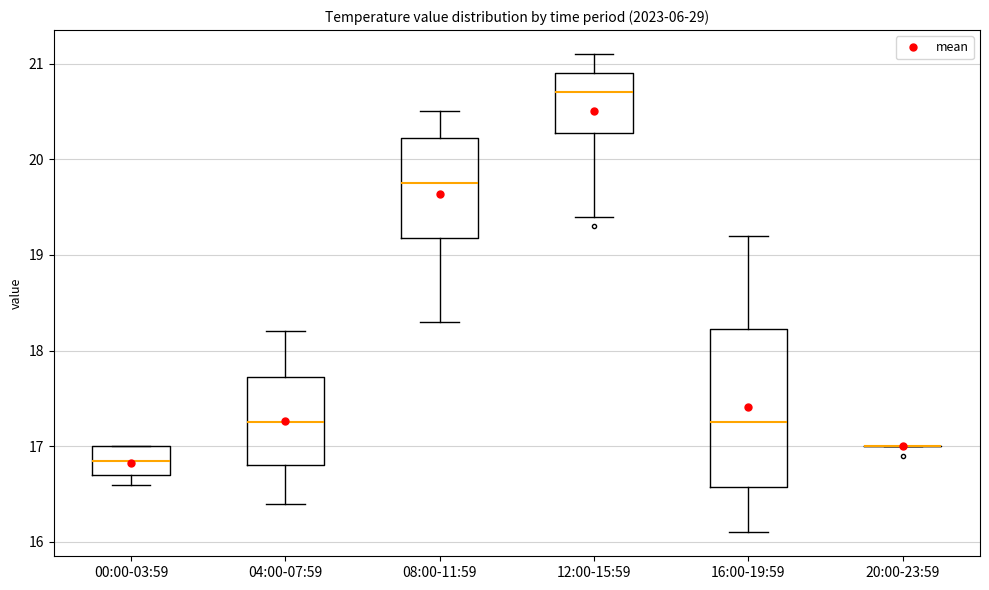

Reading left to right, transcribe this box plot: for each box, give where its median line is, the range the box spans, and where its two whiskers end, as read against the y-axis. The values are not printed on the chart, so give them approximately, as read against the axis.

00:00-03:59: median 16.9, box 16.7 to 17.0, whiskers 16.6 to 17.0
04:00-07:59: median 17.3, box 16.8 to 17.7, whiskers 16.4 to 18.2
08:00-11:59: median 19.8, box 19.2 to 20.2, whiskers 18.3 to 20.5
12:00-15:59: median 20.7, box 20.3 to 20.9, whiskers 19.4 to 21.1
16:00-19:59: median 17.3, box 16.6 to 18.2, whiskers 16.1 to 19.2
20:00-23:59: box collapsed to a line at 17.0, whiskers 17.0 to 17.0